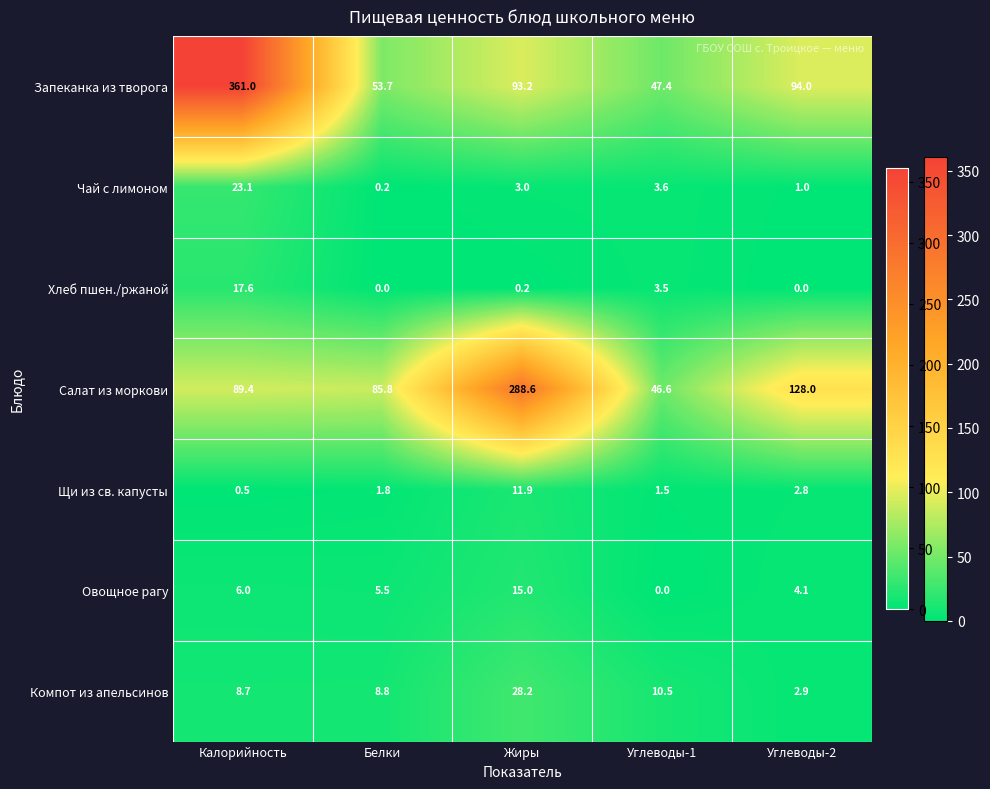

What is the total value across all series at Белки?

155.8